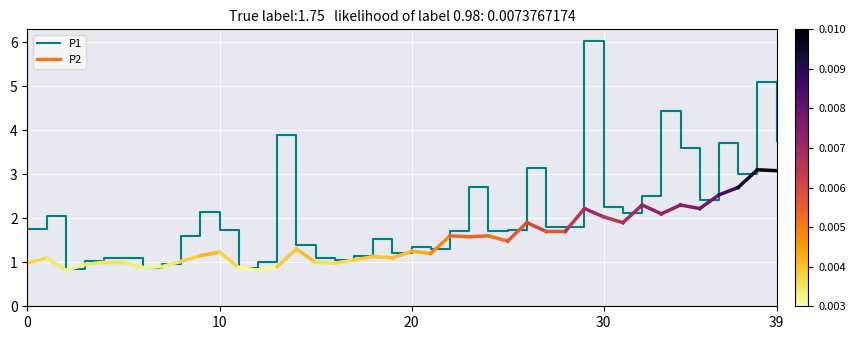

What is the greatest value displayed?

6.0